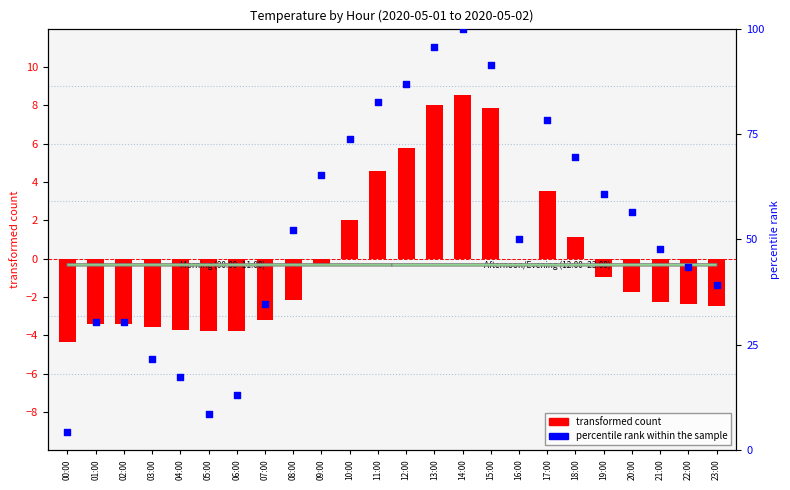

Is the value of transformed count at 01:00 greater than the value of percentile rank within the sample at 21:00?

No